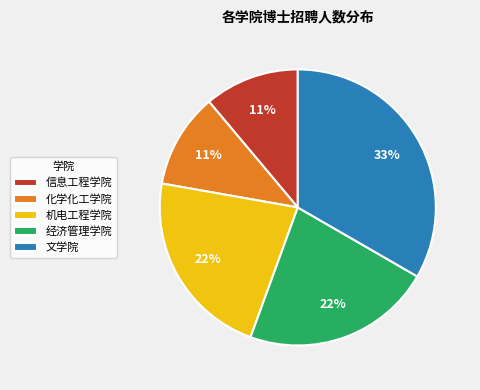

Is it true that 经济管理学院 is 36% of the pie?

False